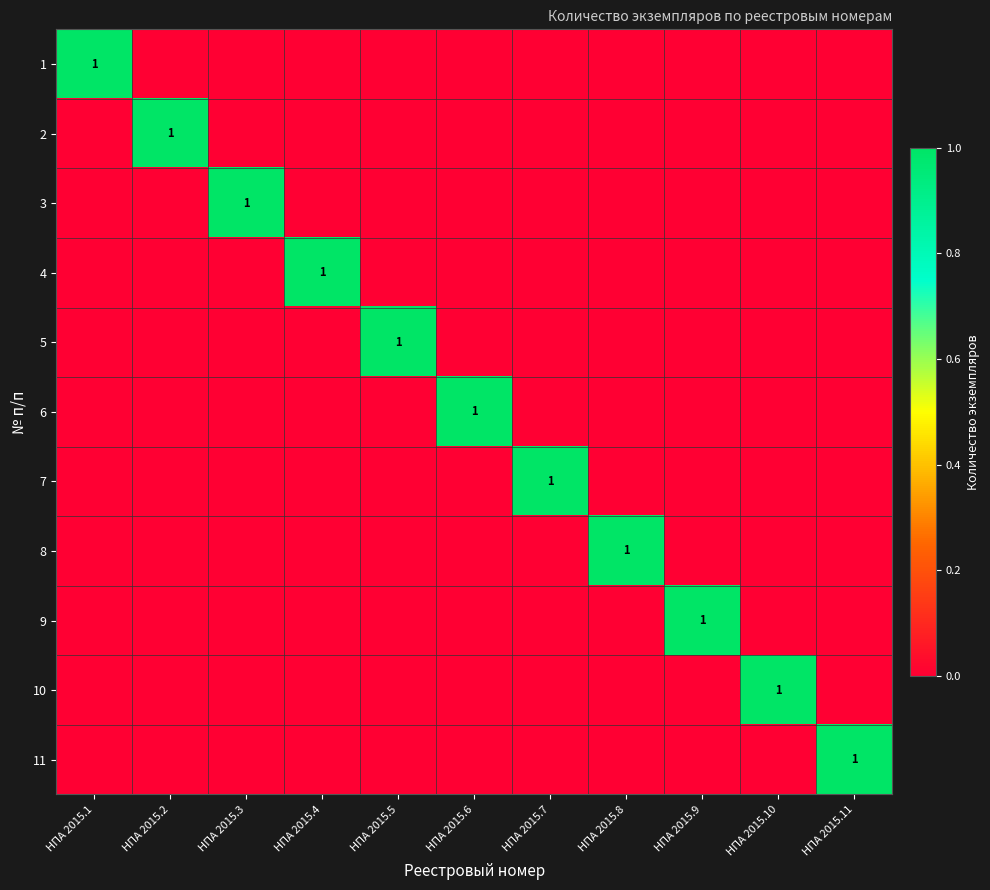

List the labels in order of 5 value, smallest first.

НПА 2015.1, НПА 2015.2, НПА 2015.3, НПА 2015.4, НПА 2015.6, НПА 2015.7, НПА 2015.8, НПА 2015.9, НПА 2015.10, НПА 2015.11, НПА 2015.5